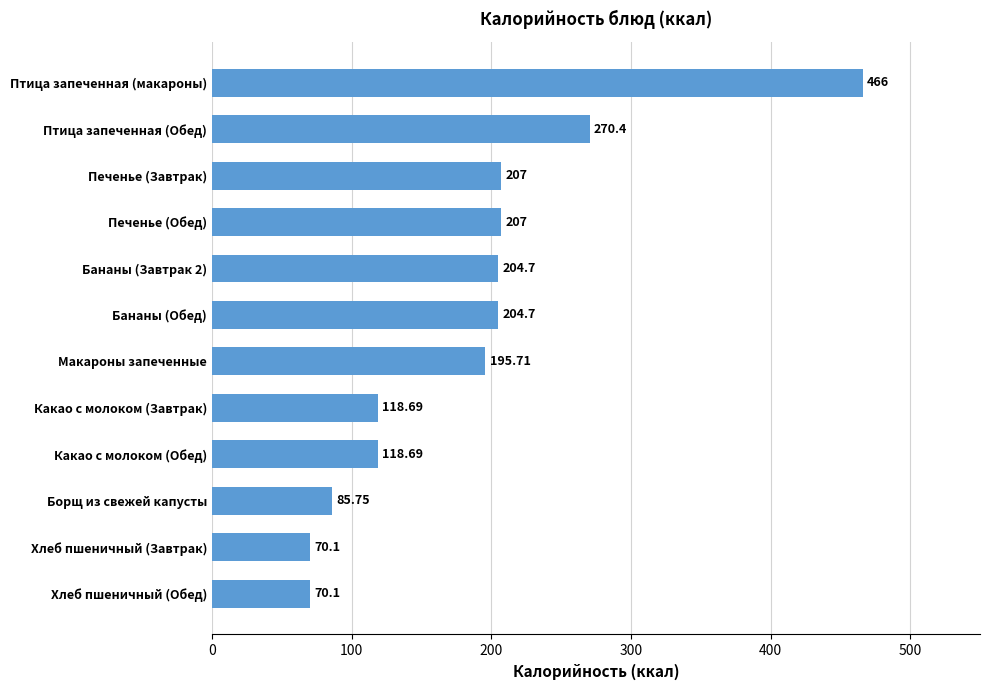

What is the label of the 5th bar from the bottom?

Какао с молоком (Завтрак)